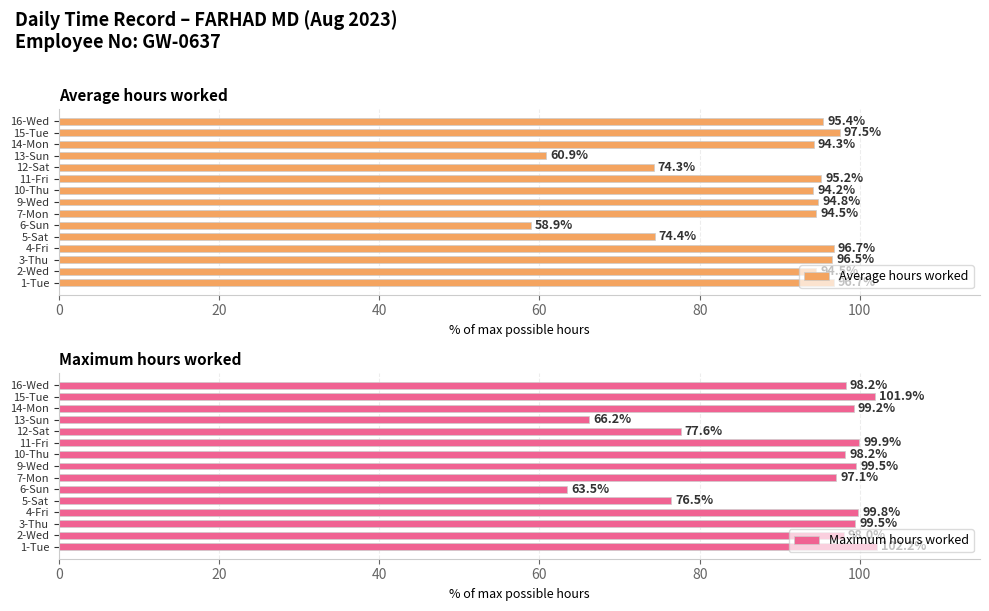

What is the value of the Maximum hours worked bar at the 8th from the left?

99.5